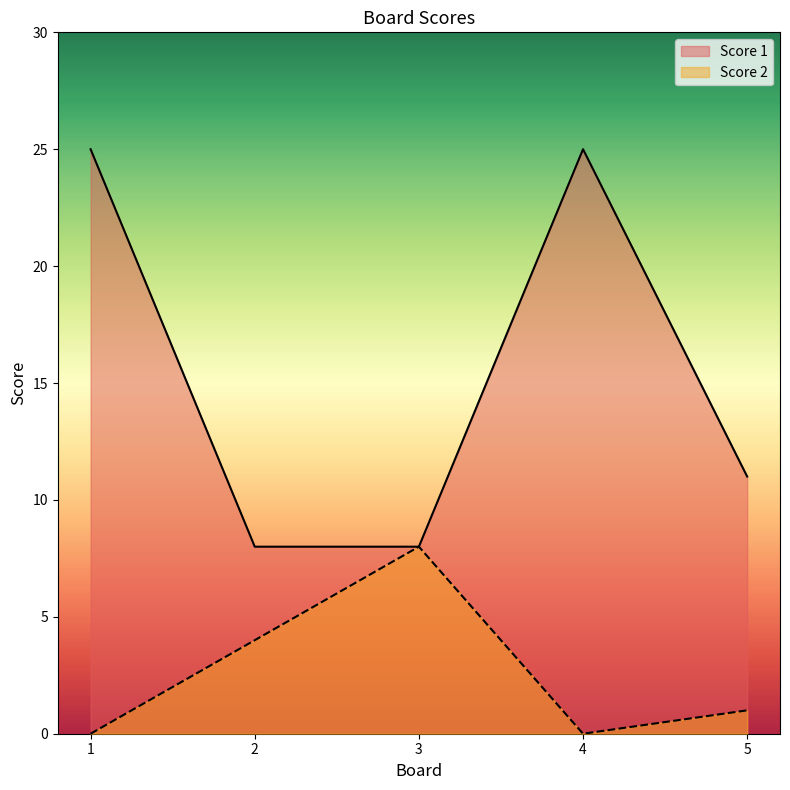

What is the maximum value shown in the chart?

25